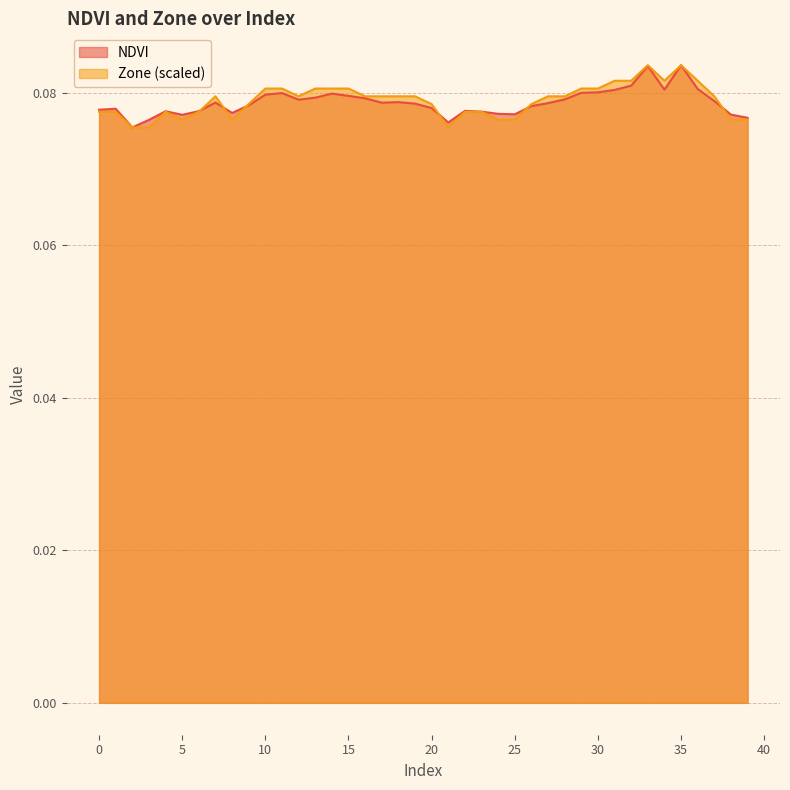

What is the minimum value for NDVI?

0.1